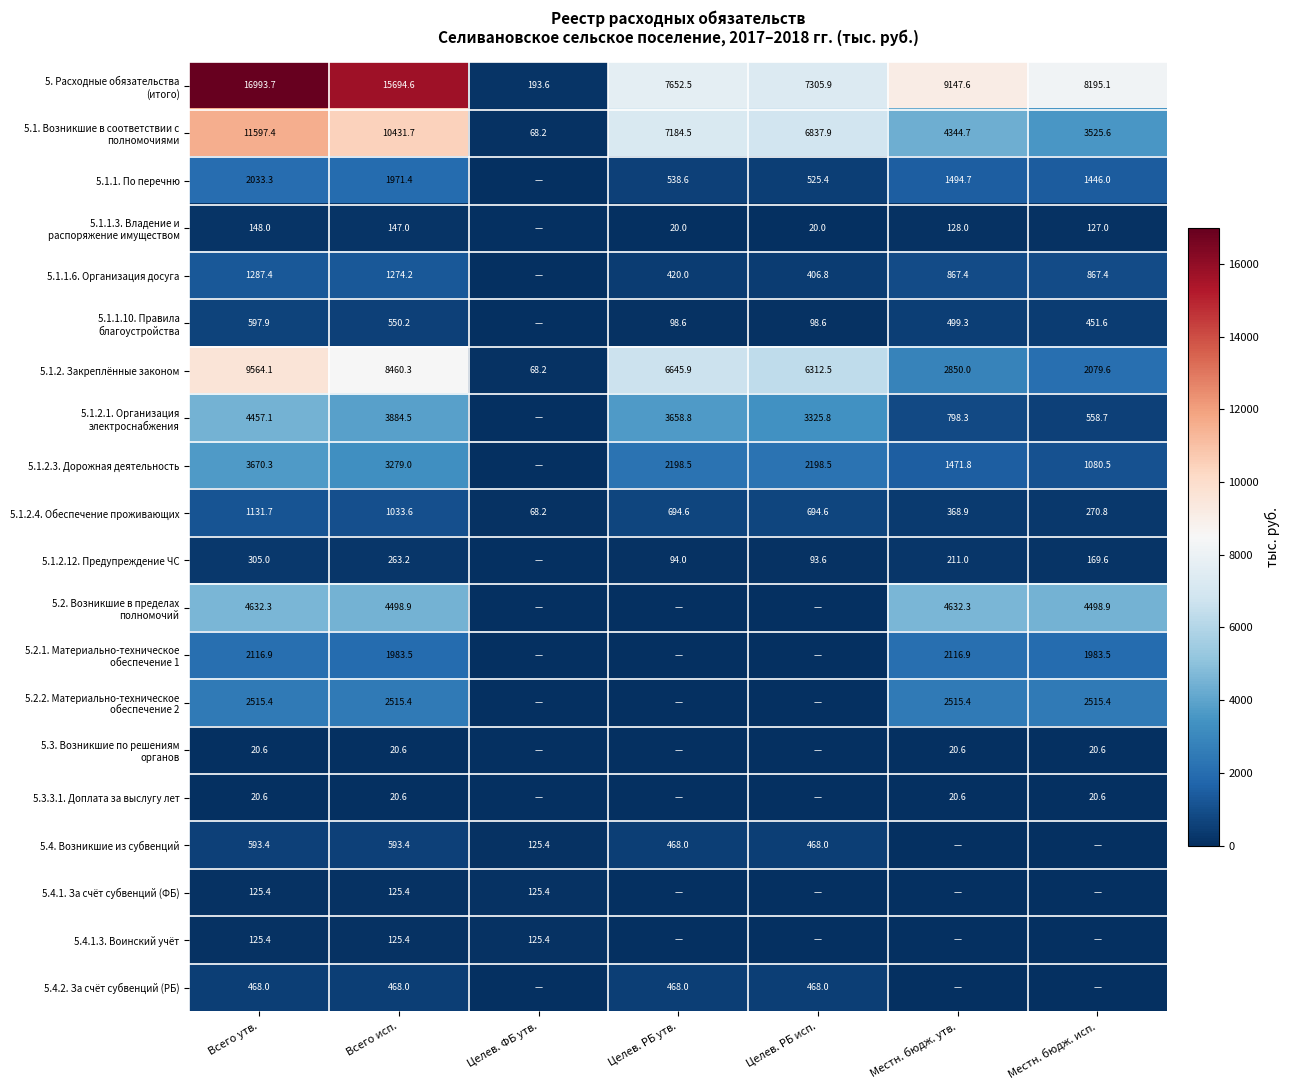

What is the total value across all series at Целев. ФБ утв.?

774.4